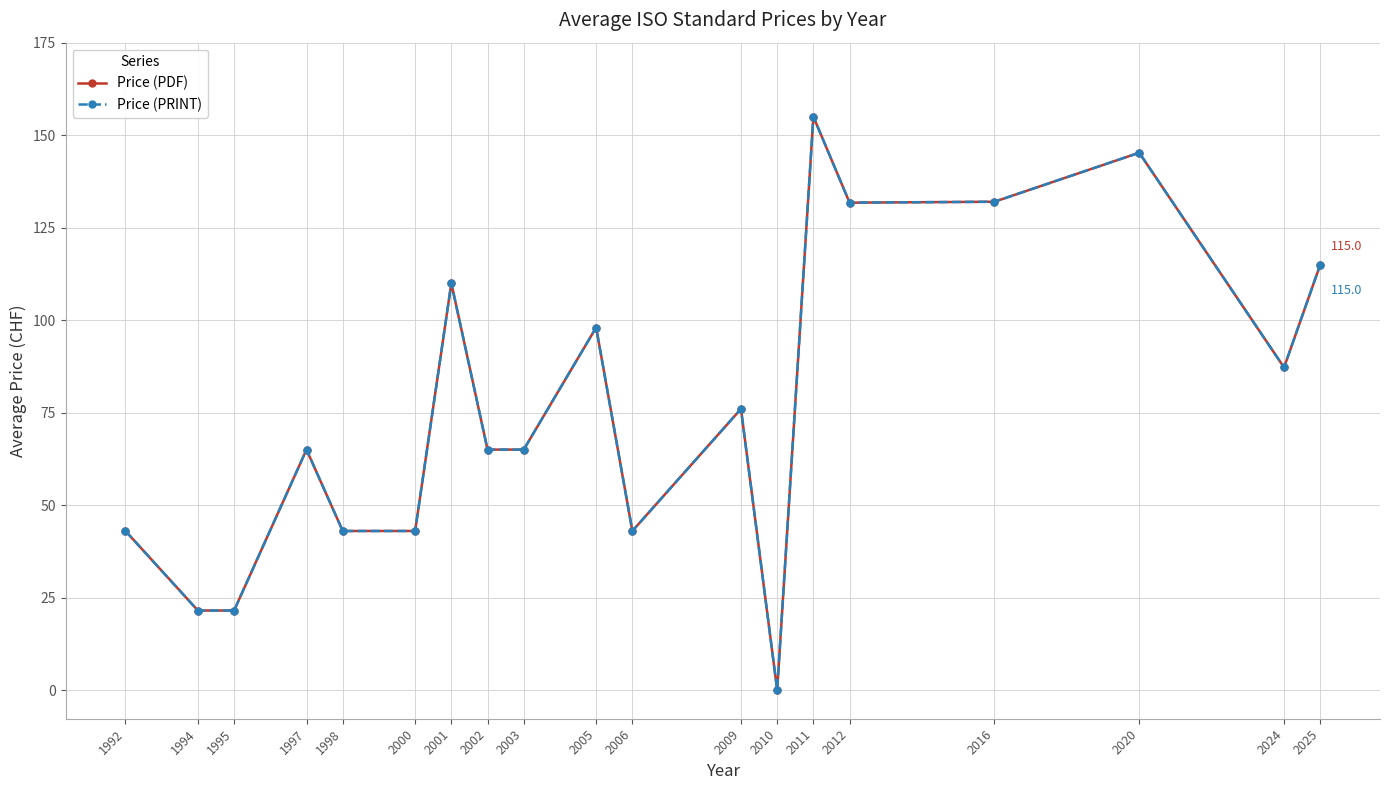

Does the chart have visible grid lines?

Yes